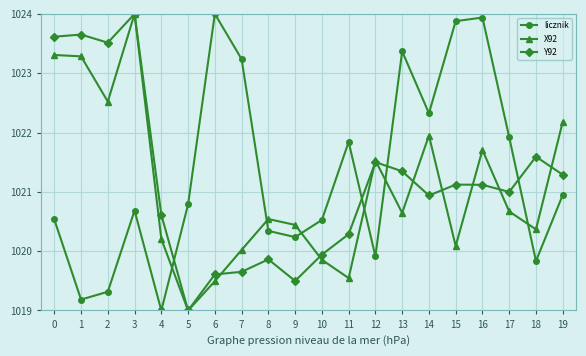

How many lines are shown in the chart?

3